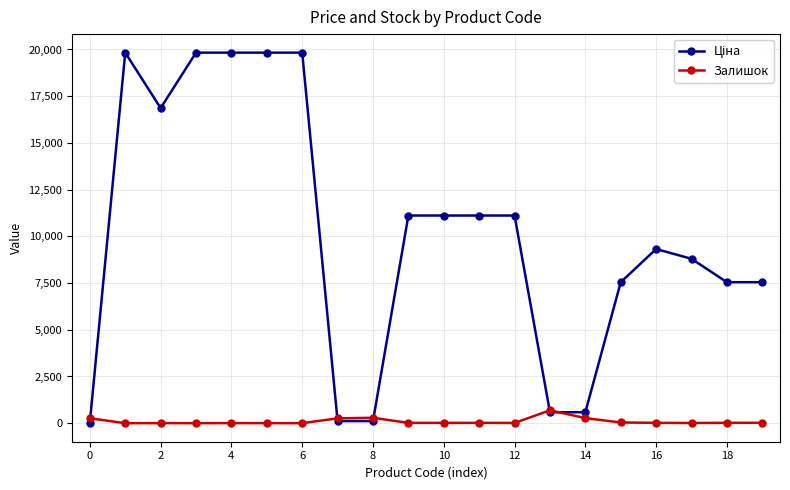

At how many categories does at least one series exceed 934?

15